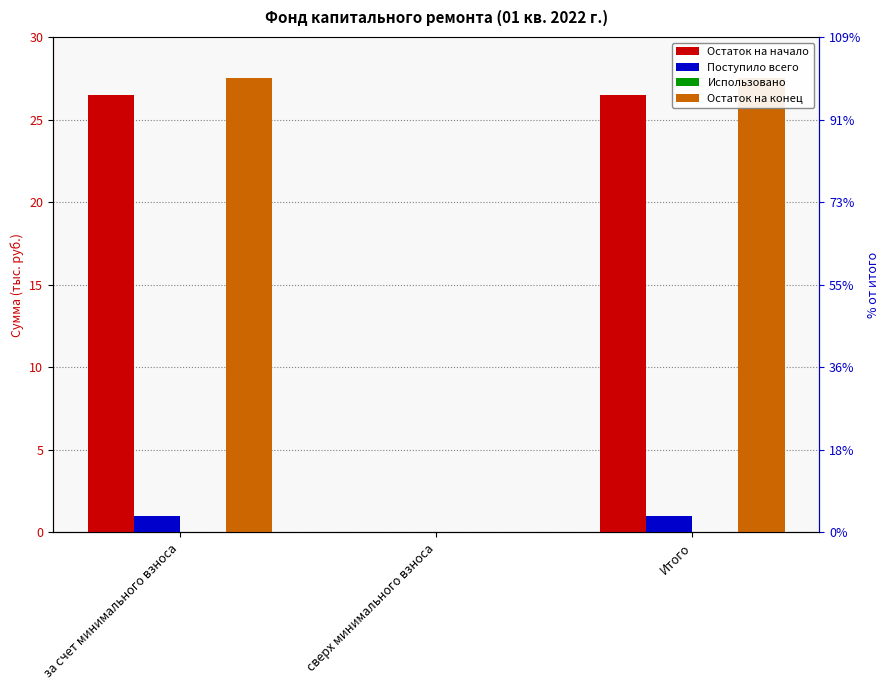

The Остаток на конец series shows 8.7 at сверх минимального взноса. True or false?

False